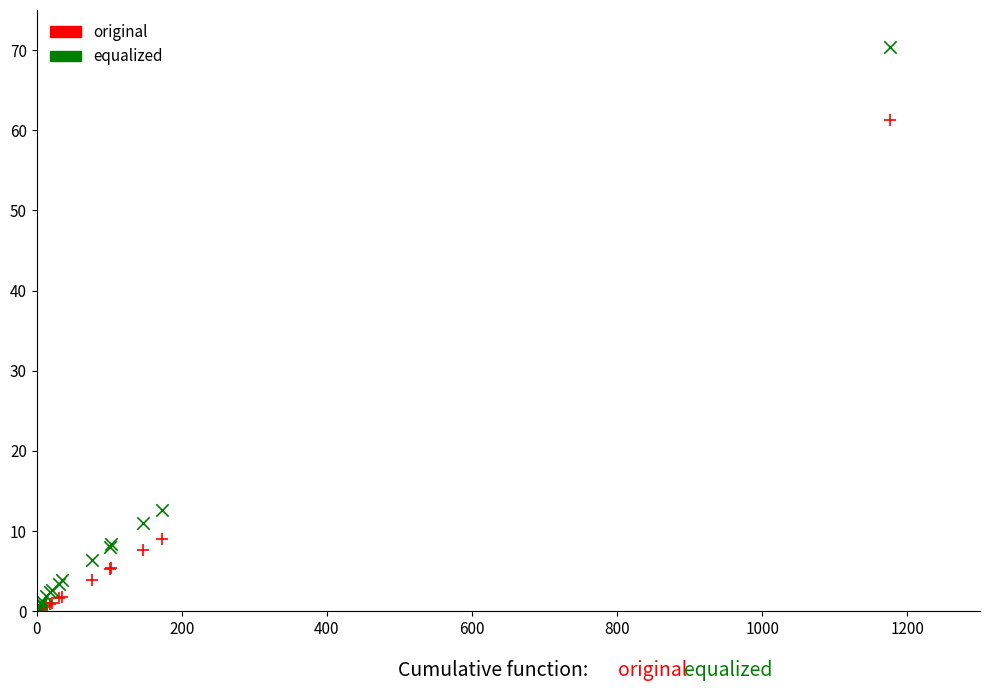

Which series reaches the maximum Y coordinate?

equalized